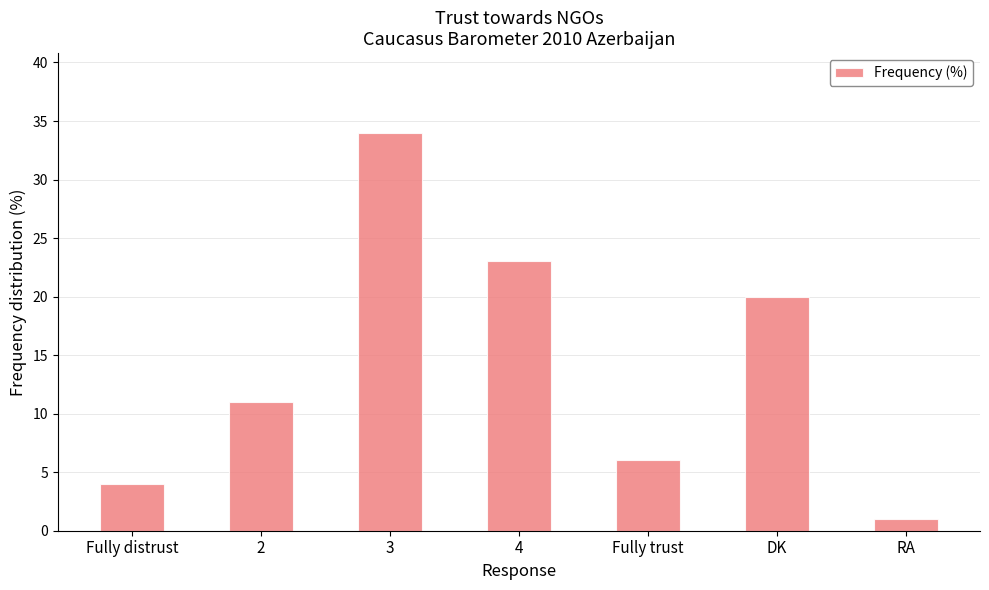

Reading right to left, transcribe all the data shown in this chart.

1	20	6	23	34	11	4